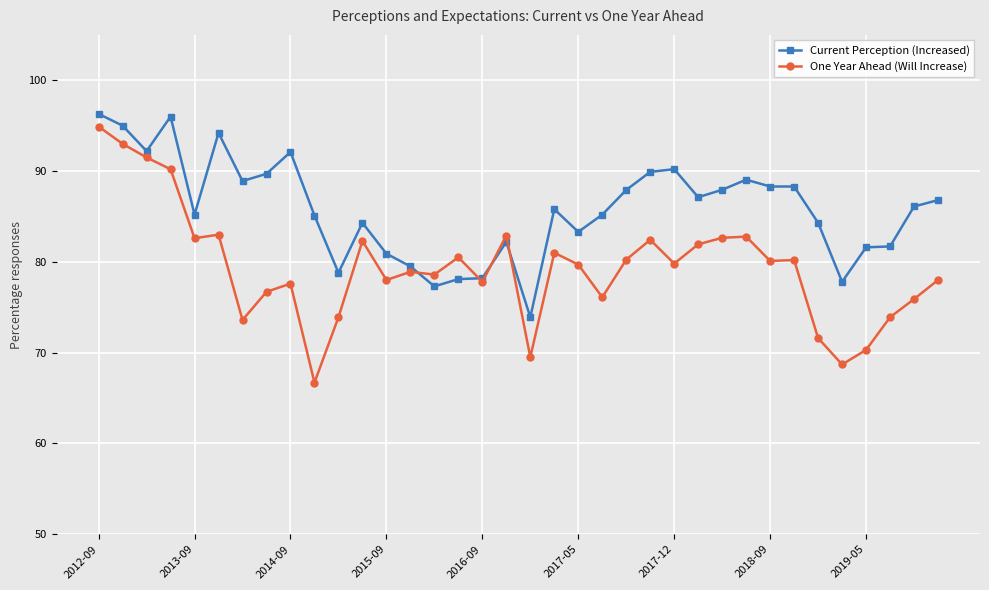

What is the value of the One Year Ahead (Will Increase) point at the 13th from the left?

78.0